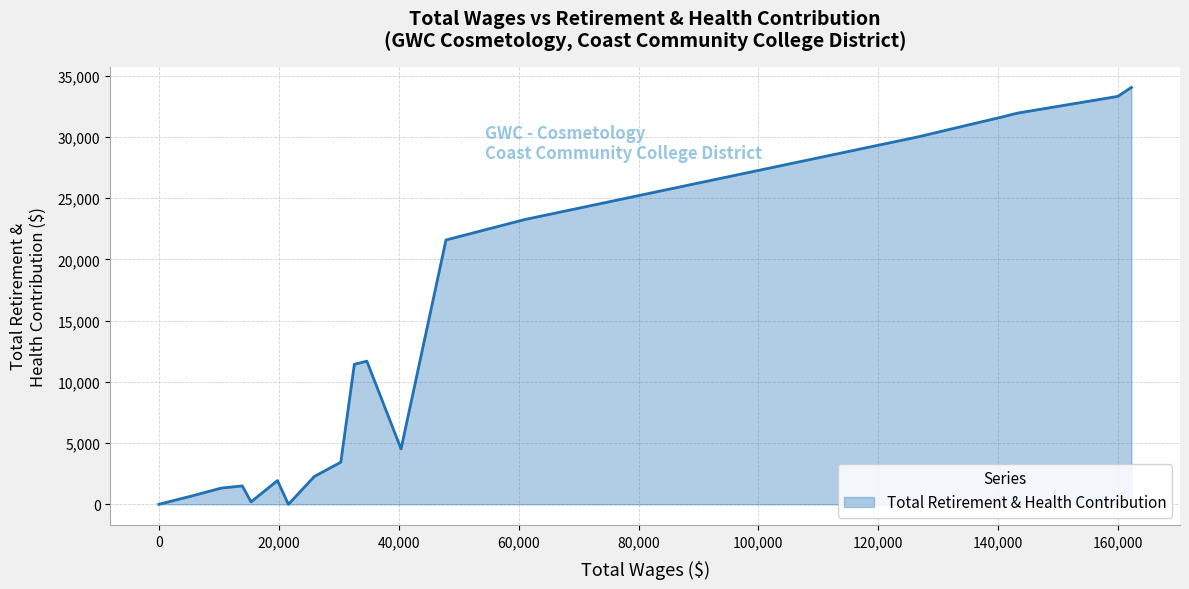

Does the chart have visible grid lines?

Yes